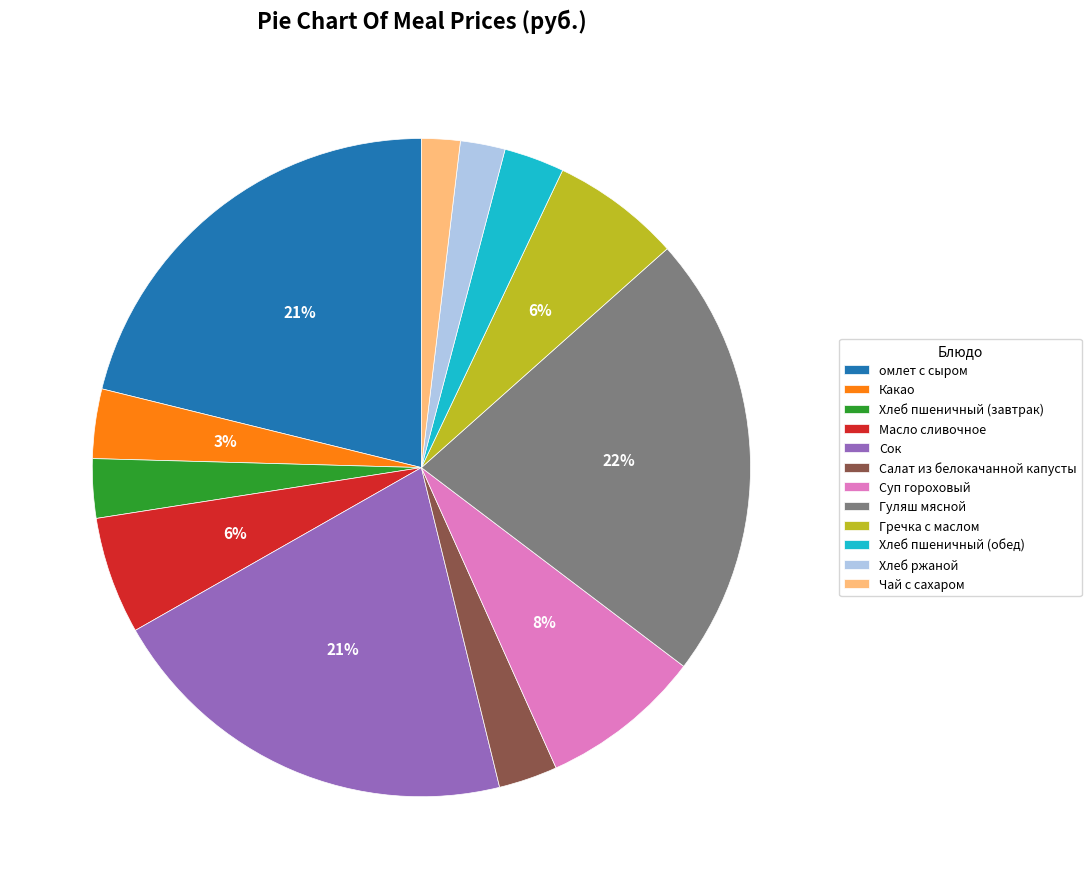

How many segments does this pie chart have?

12